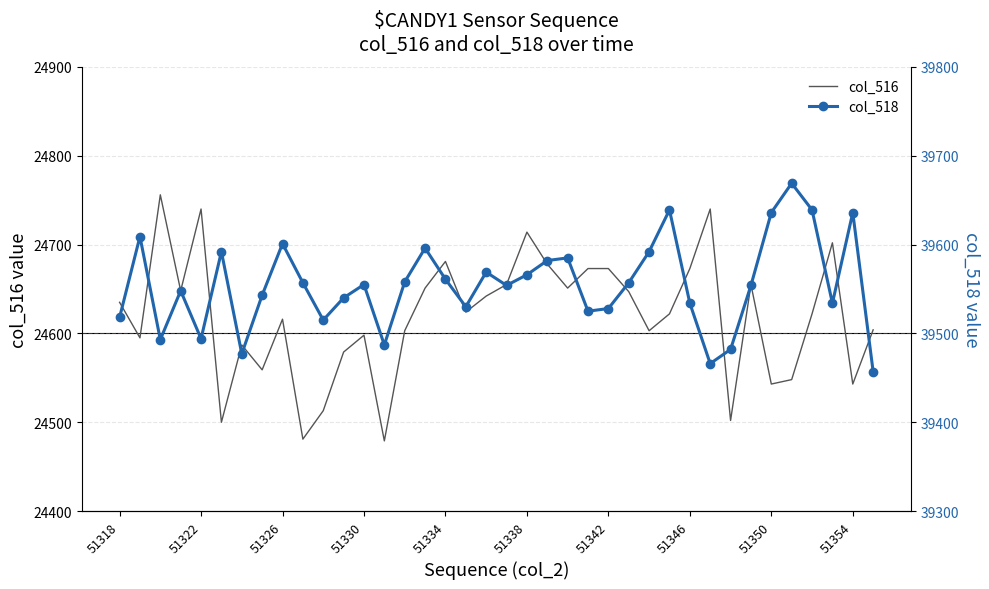

What is the lowest value of the col_516 series?

24479